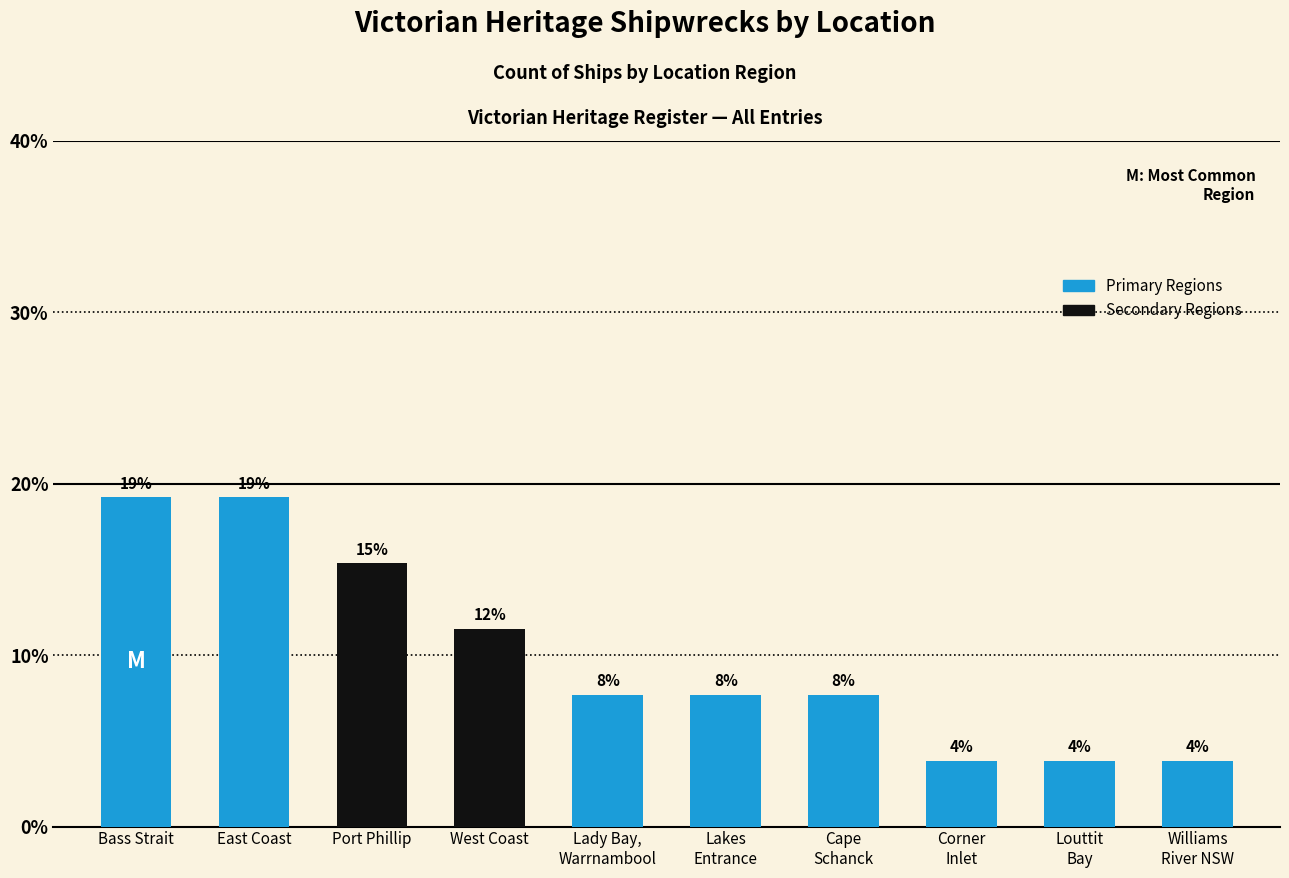

What is the average value?

10.0